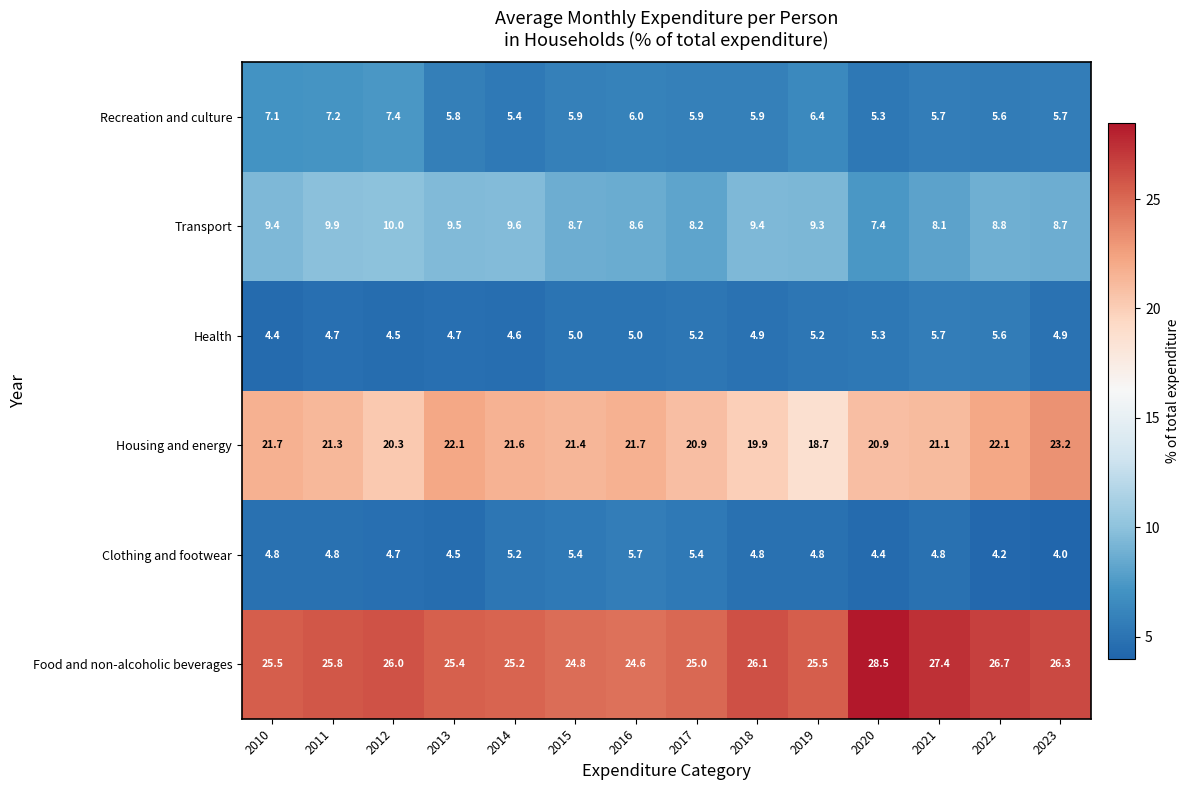

Between 2021 and 2023, which series saw the biggest shift?

Housing and energy